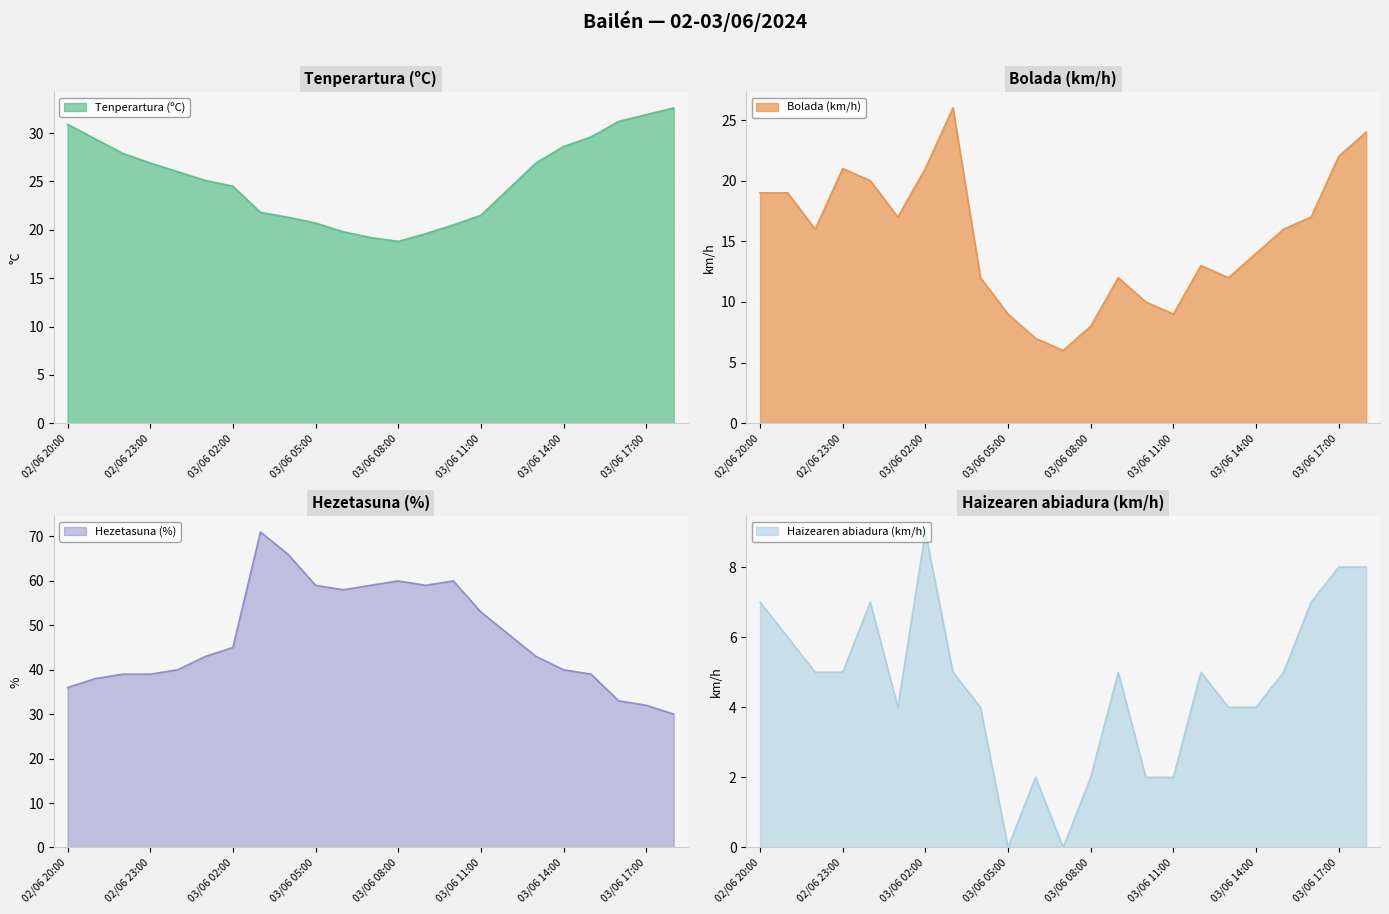

What is the difference between the second highest and second lowest values in the Bolada (km/h) series?

17.0